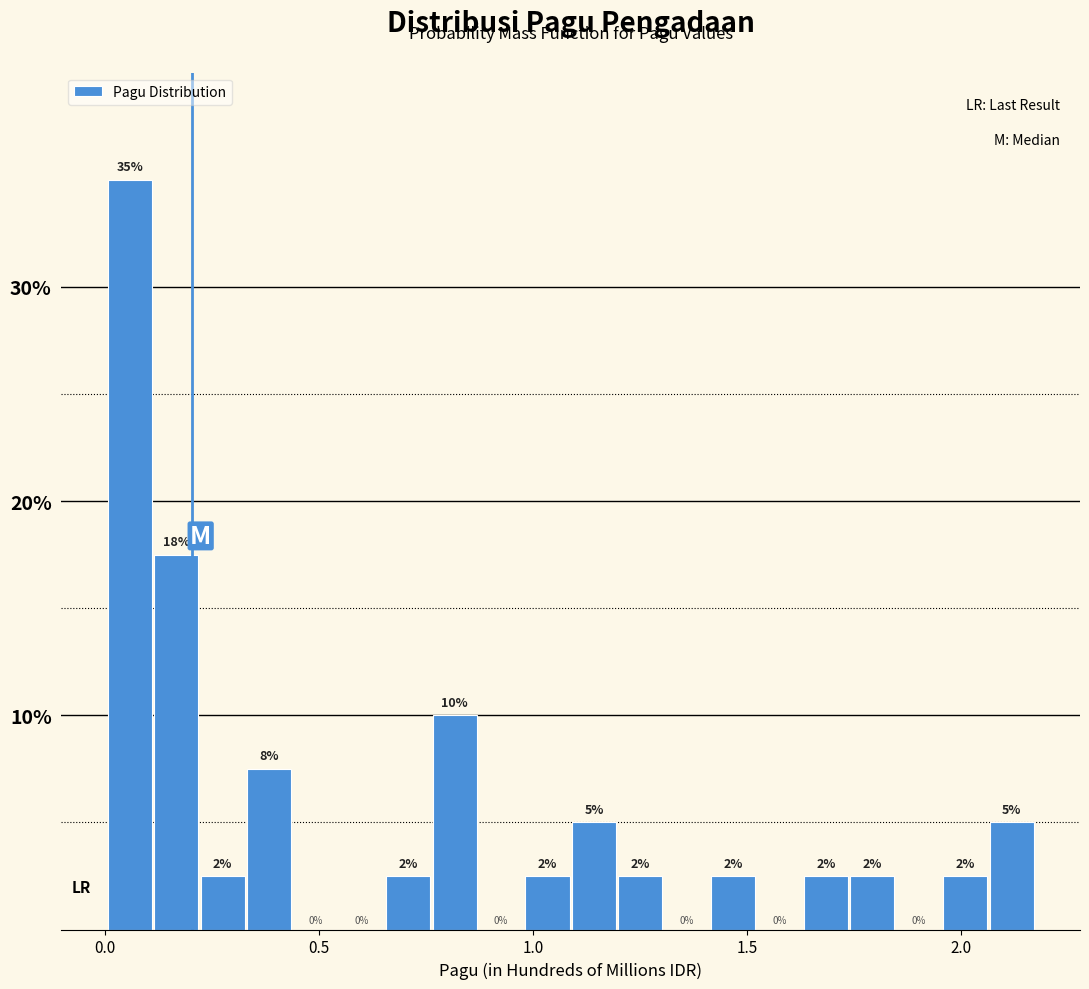

Around what value on the x-axis is the tallest bar? Give the approximate position of its centre, as read against the axis.

0.05